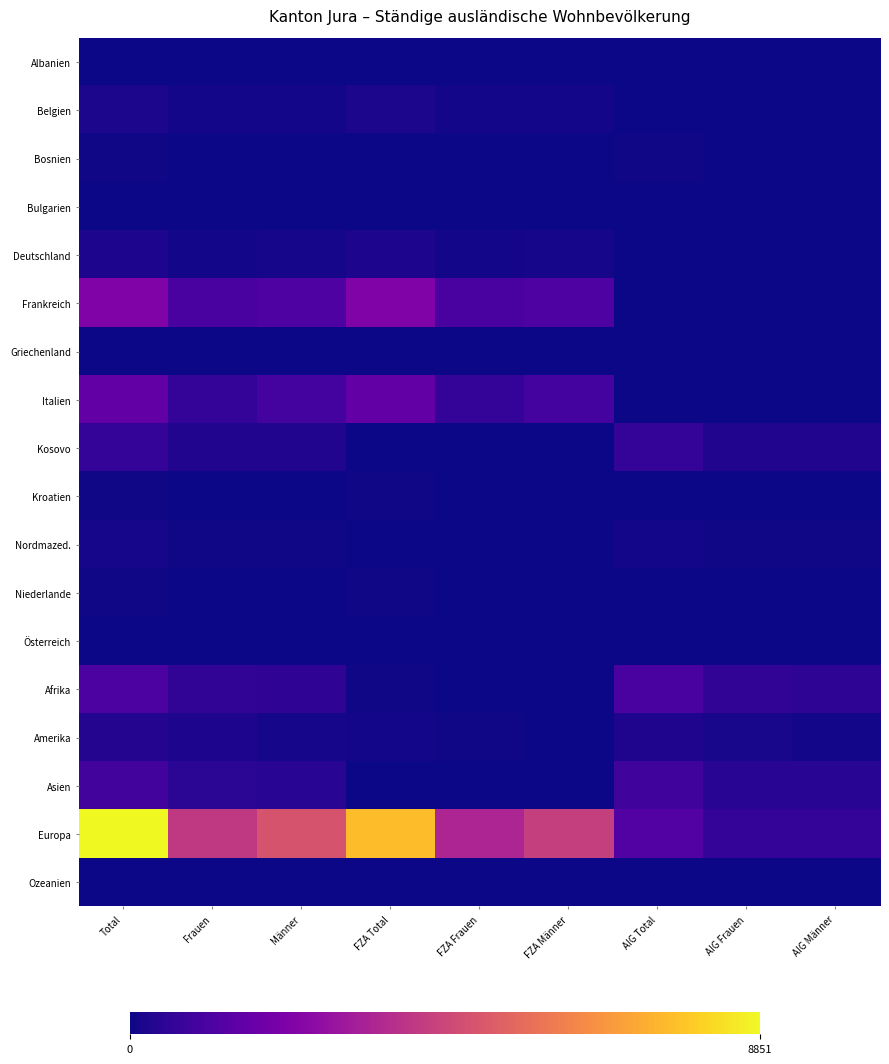

What is the greatest value displayed?

8851